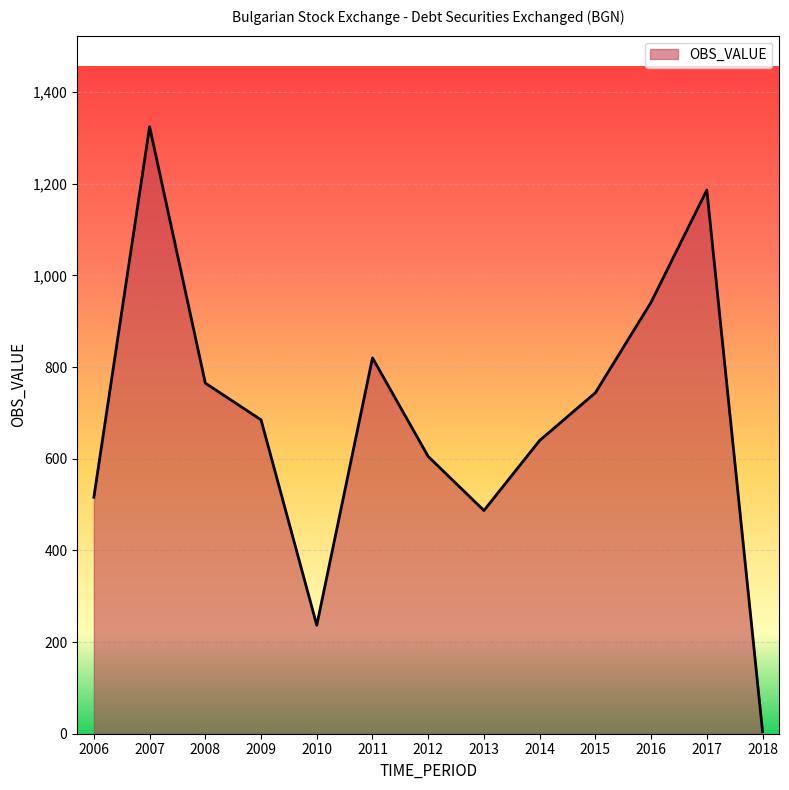

List the labels in order of value, smallest first.

2018, 2010, 2013, 2006, 2012, 2014, 2009, 2015, 2008, 2011, 2016, 2017, 2007